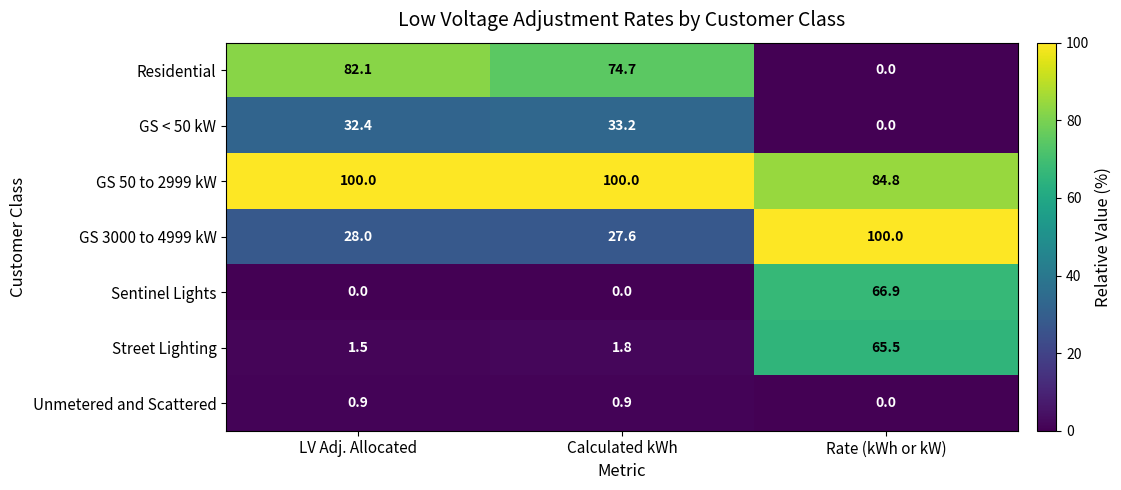

What is the highest value of the Unmetered and Scattered series?

0.9